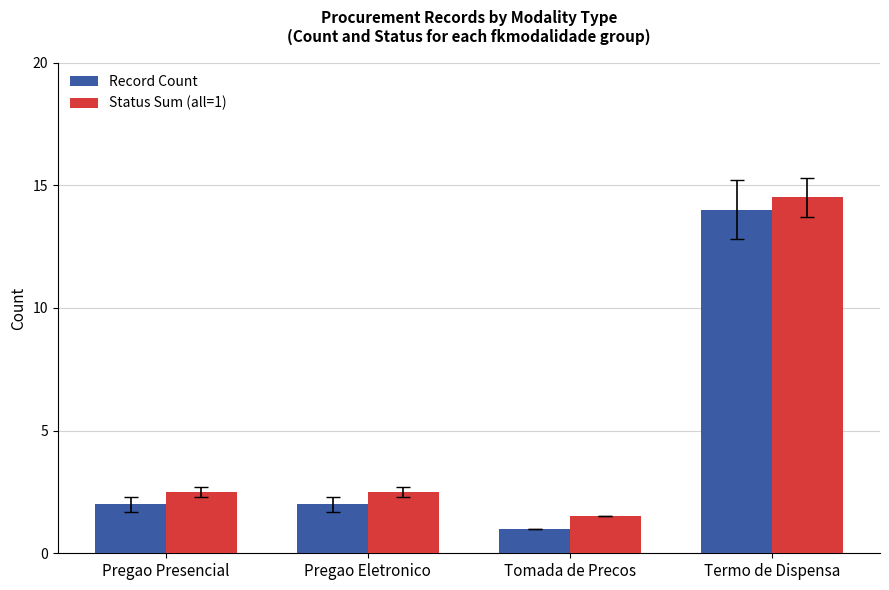

What is the smallest value displayed?

1.0